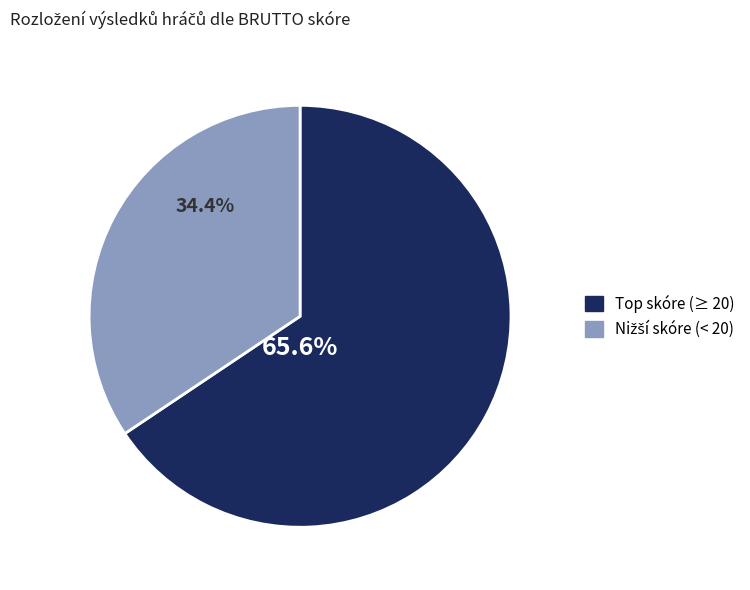

Is there a majority slice in this chart?

Yes